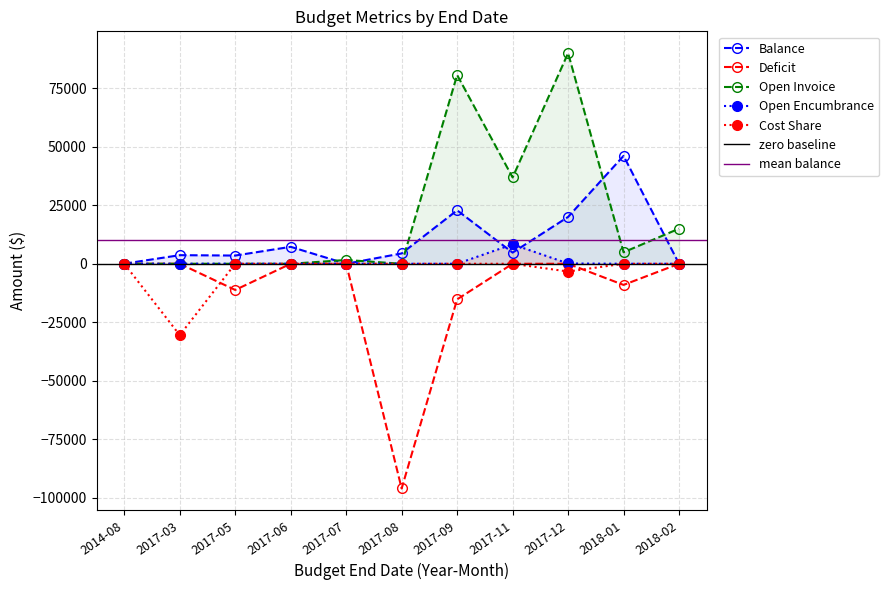

What is the difference between the highest and lowest values at 2017-09?

95852.6